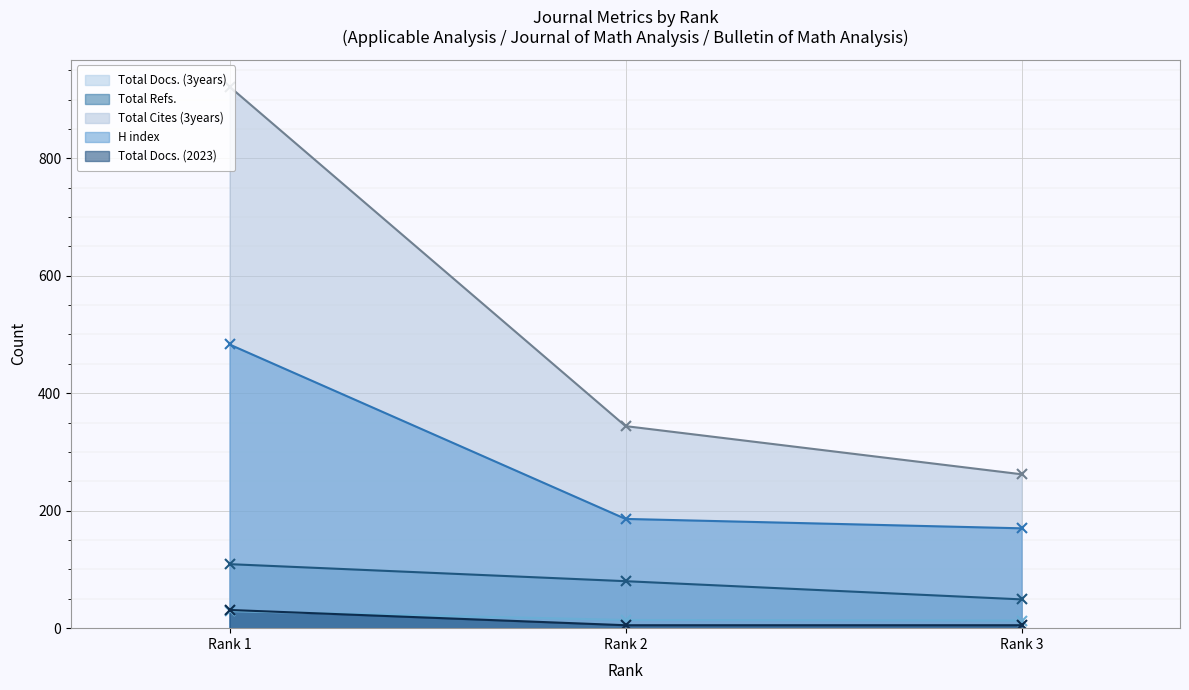

How many lines are shown in the chart?

5